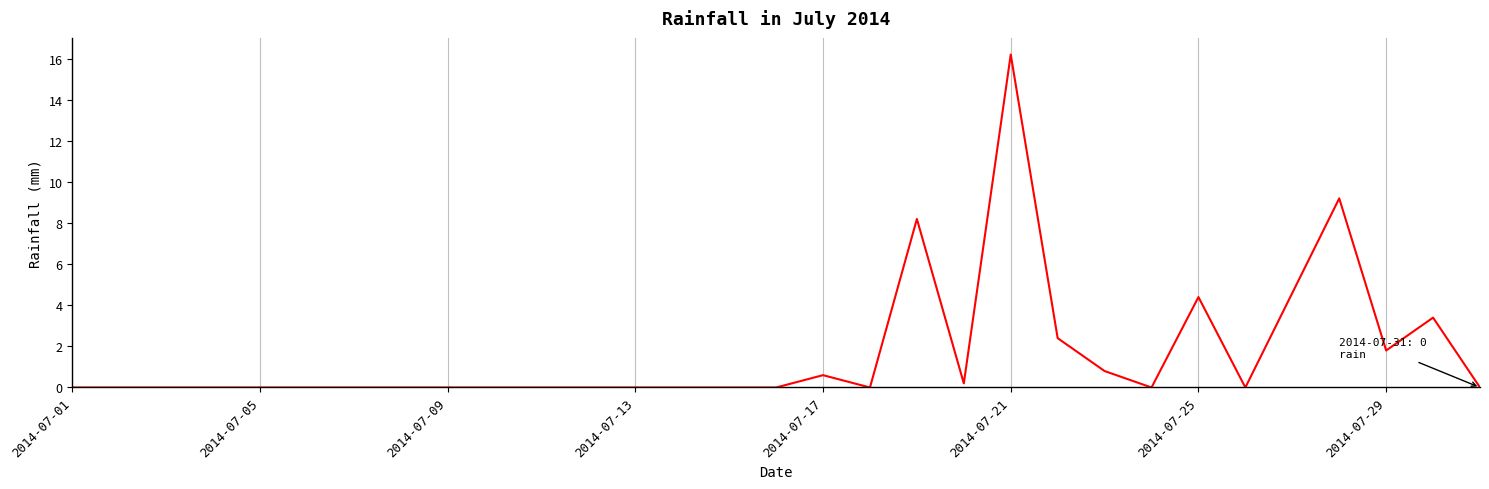

What is the maximum value shown in the chart?

16.2